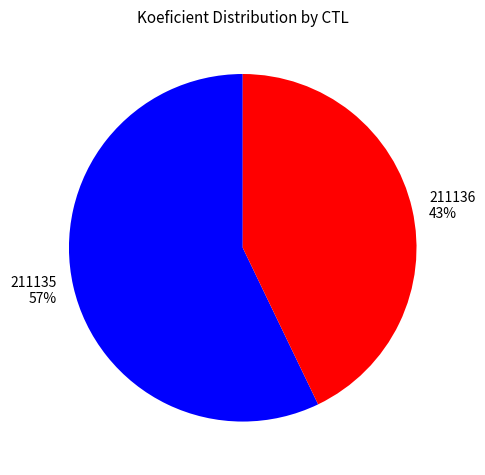

To the nearest percent, what percentage of the pie is 211135?

57%